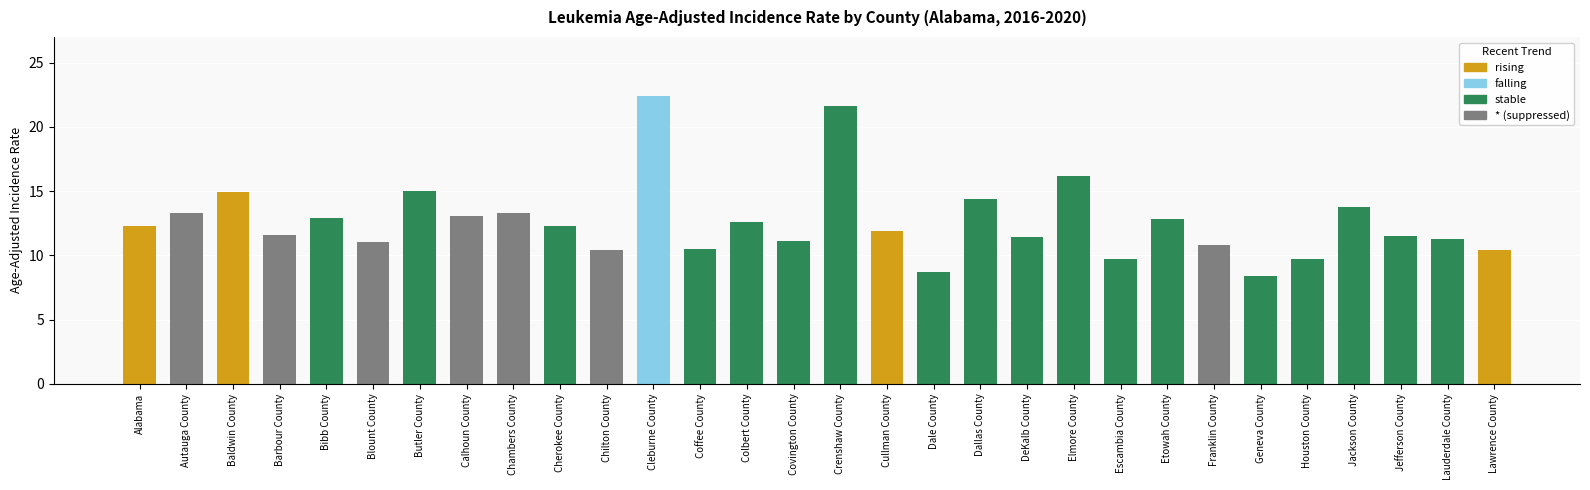

The value at Lawrence County is 6.2. True or false?

False